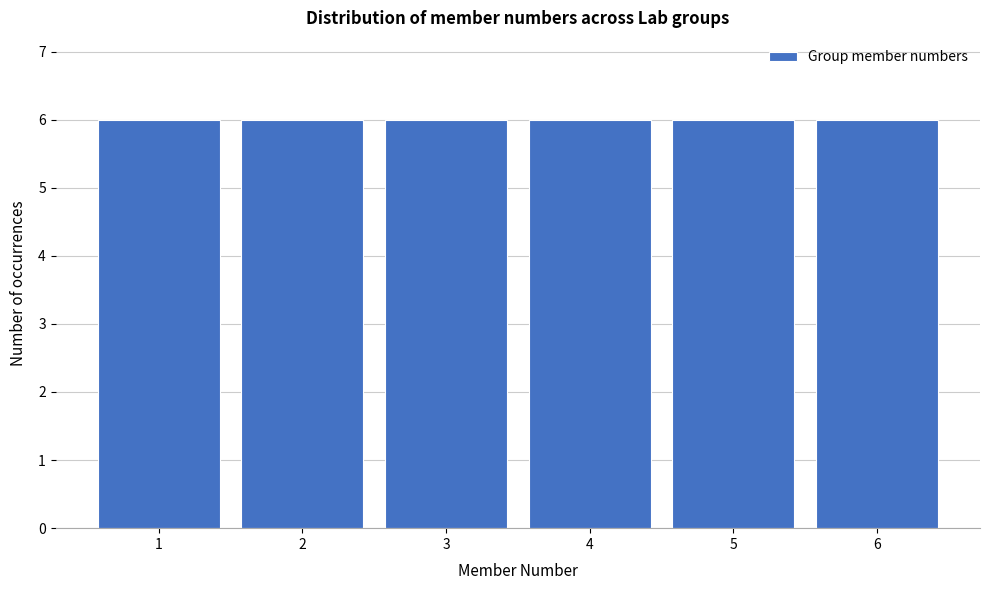

Reading left to right, list every bar in this chart as the range it spans on the x-axis followed by its height. The values are not printed on the chart, so give them approximately, as read against the axis.

0.5 to 1.5: 6
1.5 to 2.5: 6
2.5 to 3.5: 6
3.5 to 4.5: 6
4.5 to 5.5: 6
5.5 to 6.5: 6